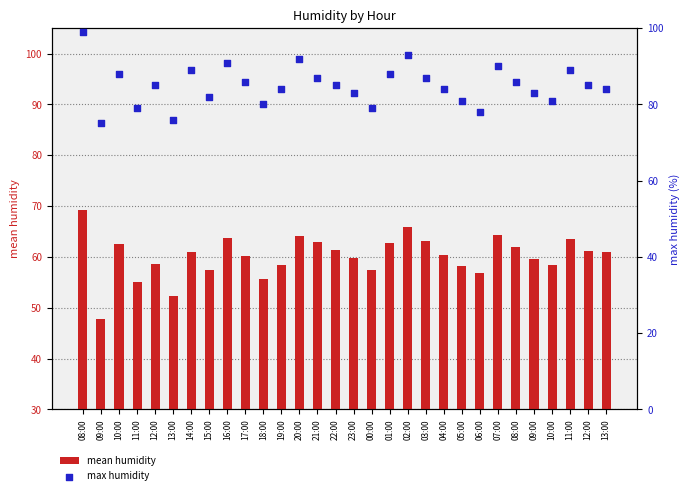

Which series reaches the minimum Y coordinate?

mean humidity